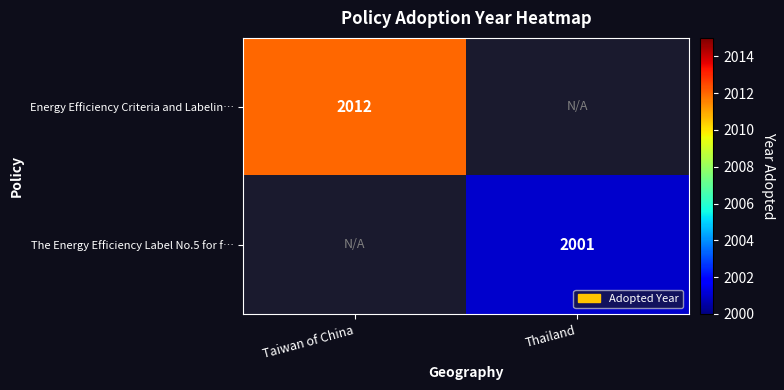

The value of The Energy Efficiency Label No.5 for f… at Thailand is 2001. True or false?

True